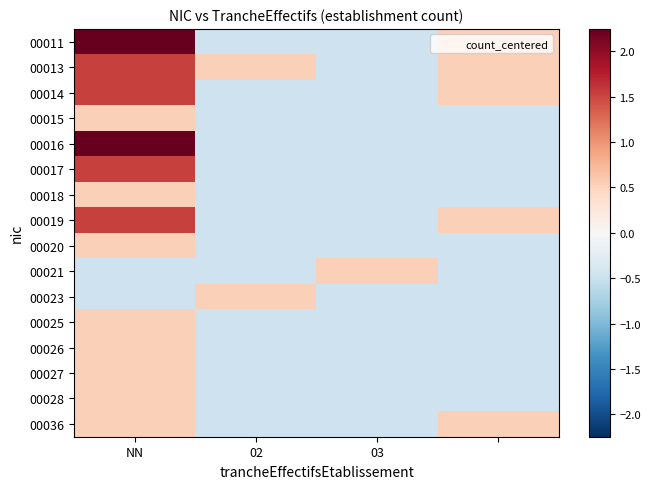

At how many categories does at least one series exceed 1?

1